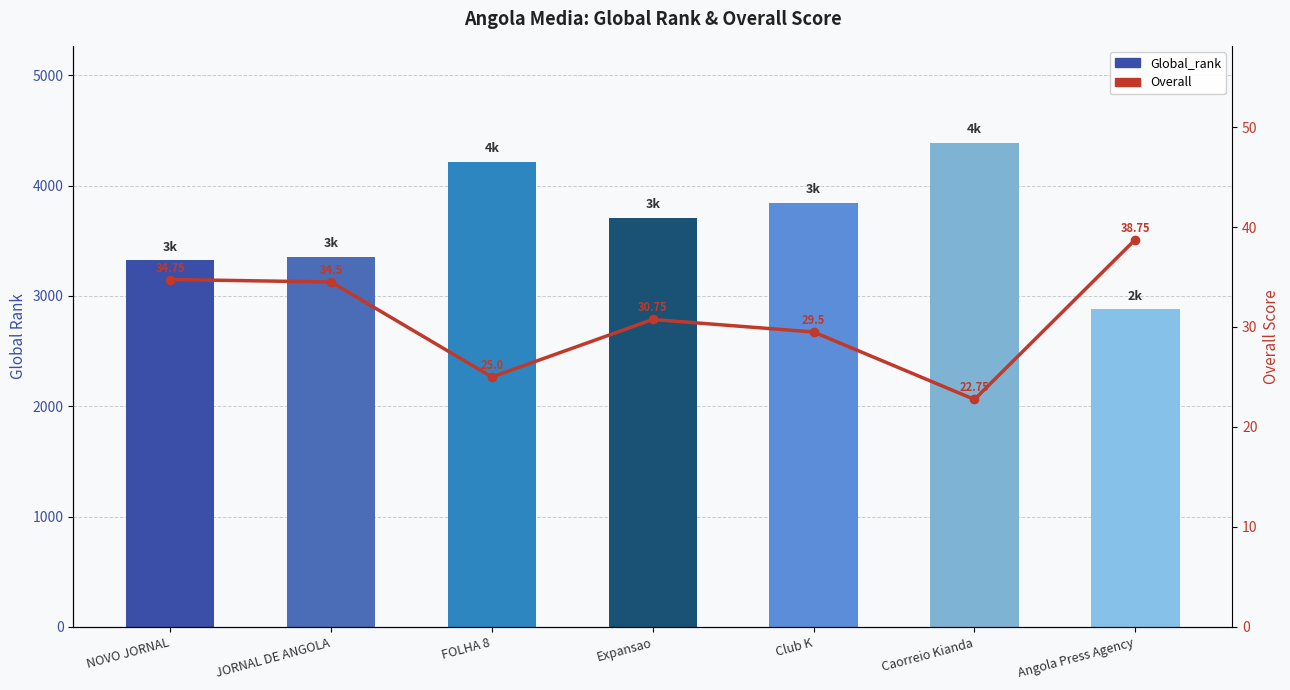

What is the label of the 6th bar from the left?

Caorreio Kianda